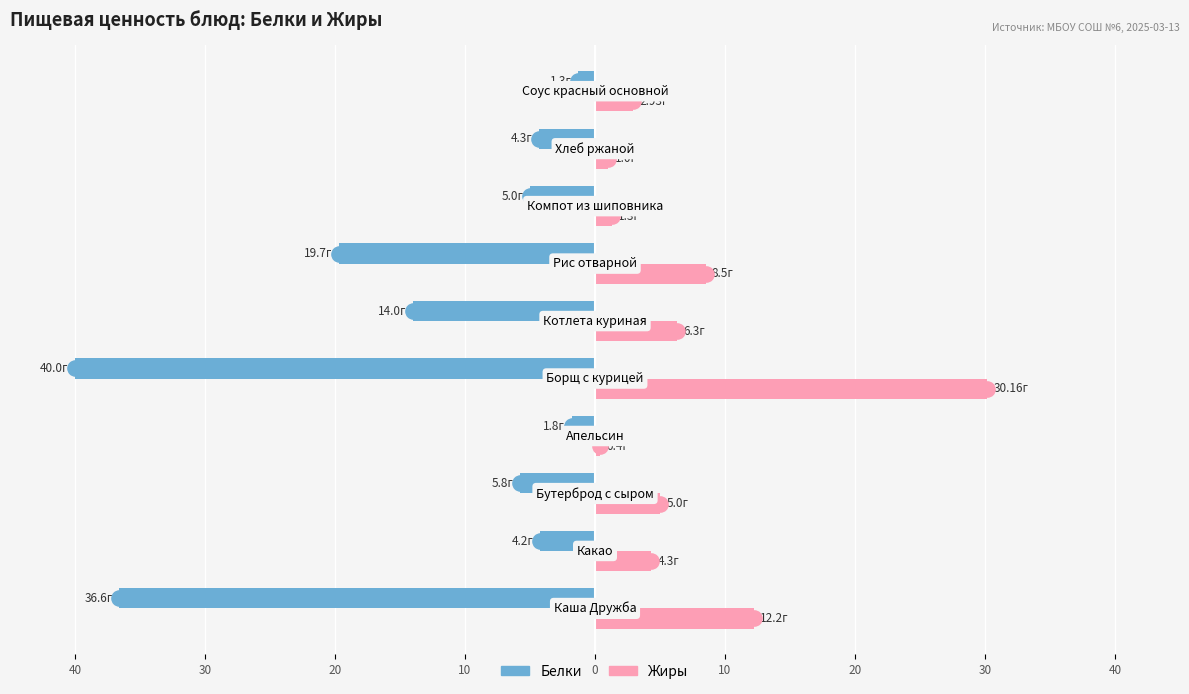

At how many categories does at least one series exceed -27?

10